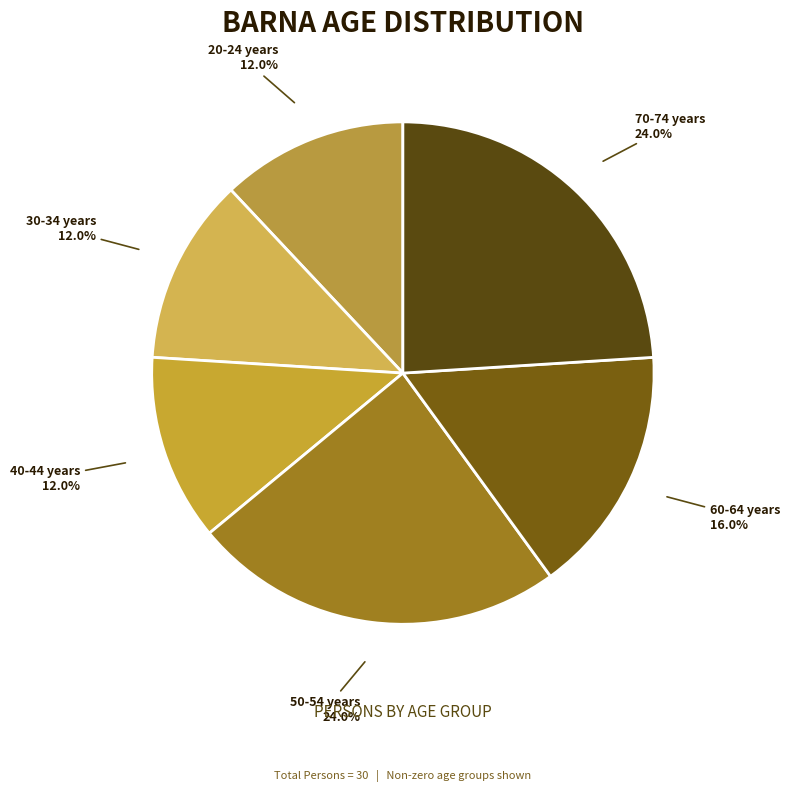

How many slices are in this pie chart?

6